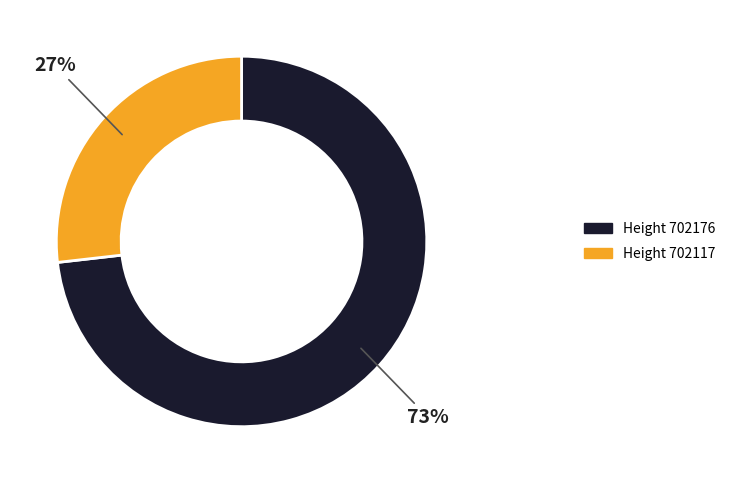

To the nearest percent, what is the average slice percentage?

50%